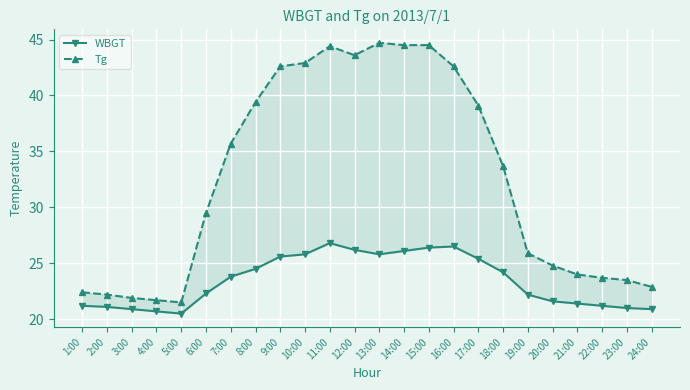

The value of WBGT at 17:00 is 25.4. True or false?

True